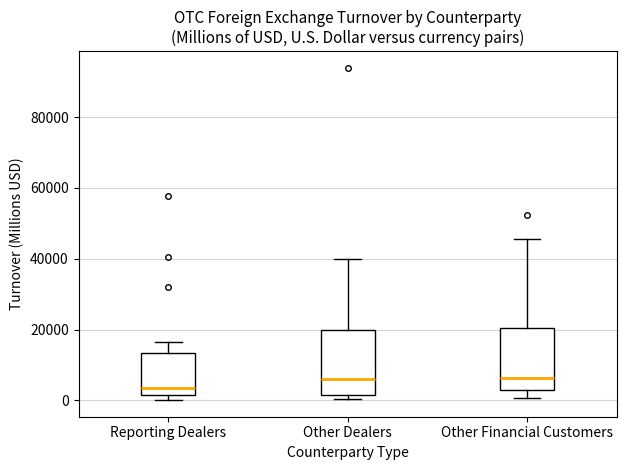

Reading left to right, read every box against the y-axis: the position of its median line, the range the box covers, and the ends of its whiskers. The values are not printed on the chart, so give them approximately, as read against the axis.

Reporting Dealers: median 4000, box 2000 to 14000, whiskers 0 to 16000
Other Dealers: median 6000, box 2000 to 20000, whiskers 0 to 40000
Other Financial Customers: median 6000, box 4000 to 20000, whiskers 0 to 46000